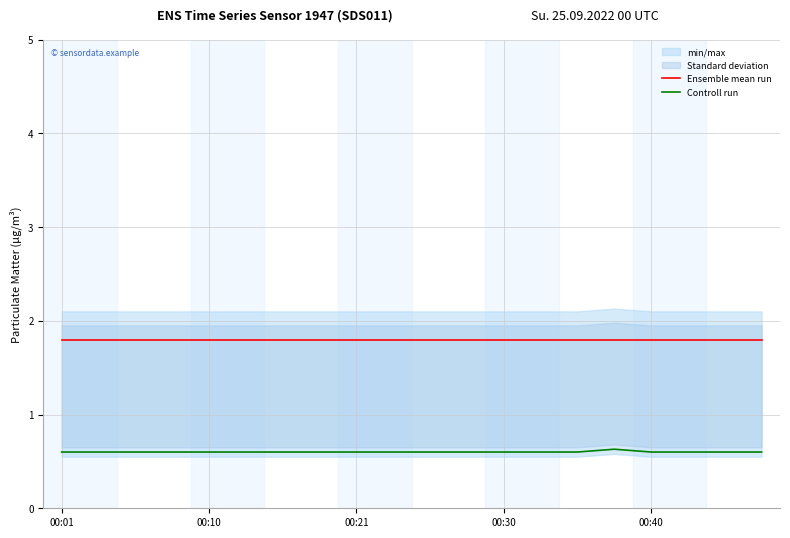

Is it true that Ensemble mean run equals 2.7 at 00:21?

False